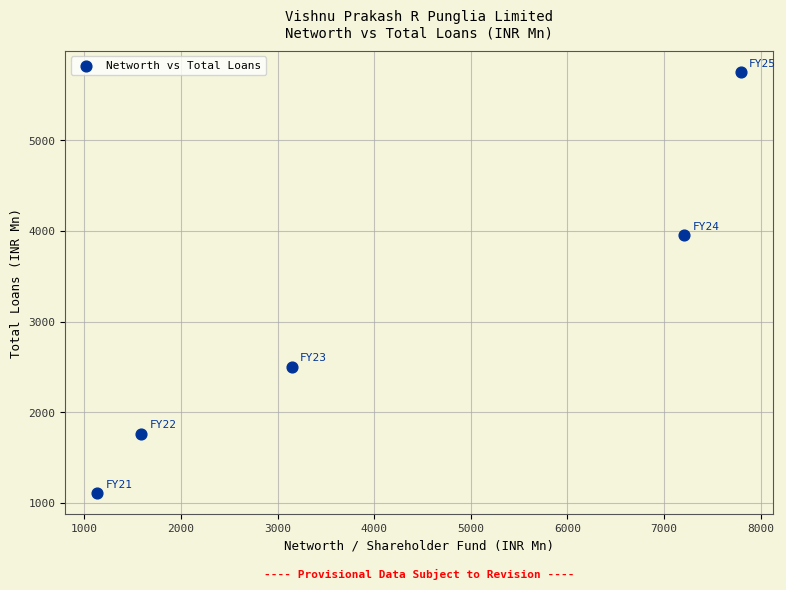

What Y value in the scatter plot is closest to 3431?

3955.2